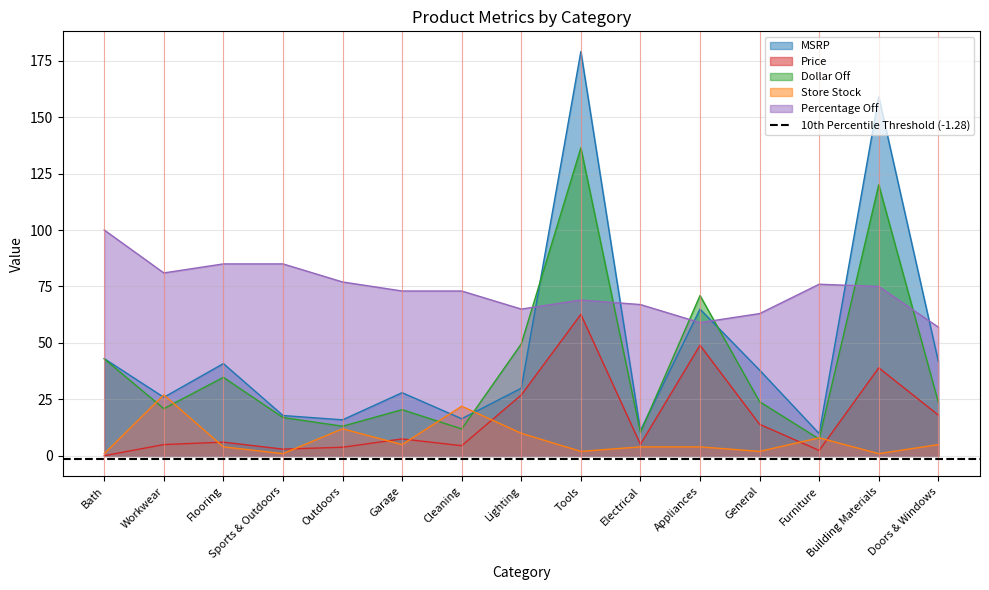

How many interior local valleys does the MSRP series have?

5